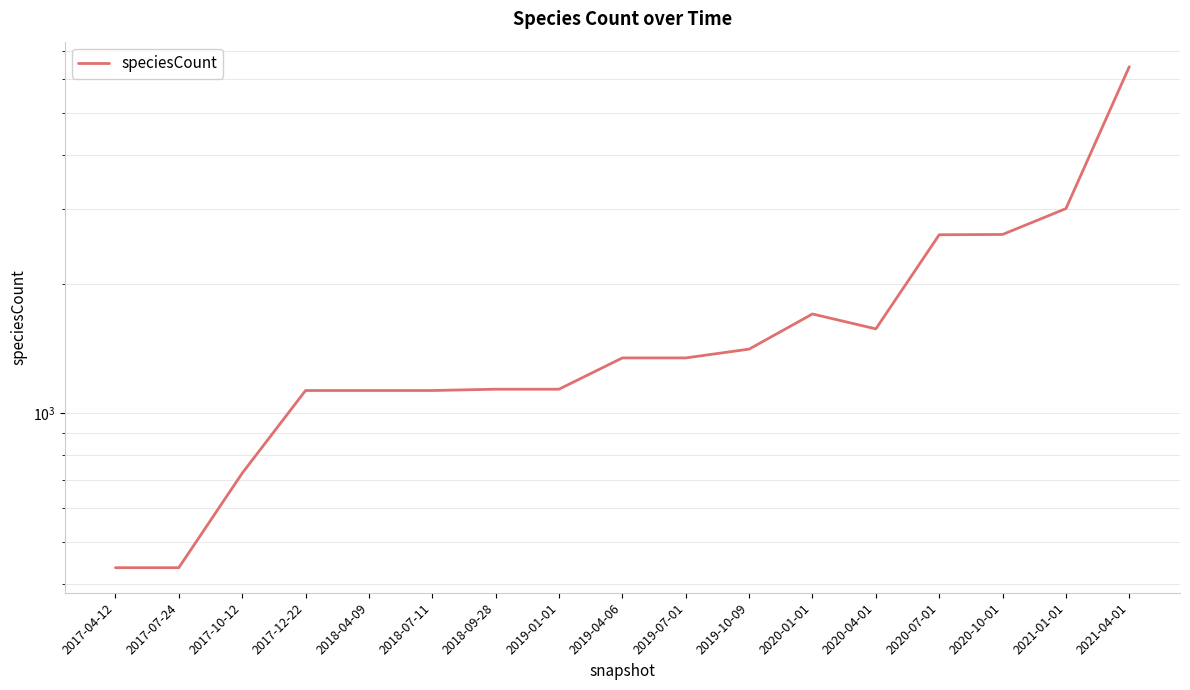

Rank the categories by value from highest to lowest.

2021-04-01, 2021-01-01, 2020-10-01, 2020-07-01, 2020-01-01, 2020-04-01, 2019-10-09, 2019-04-06, 2019-07-01, 2018-09-28, 2019-01-01, 2017-12-22, 2018-04-09, 2018-07-11, 2017-10-12, 2017-04-12, 2017-07-24